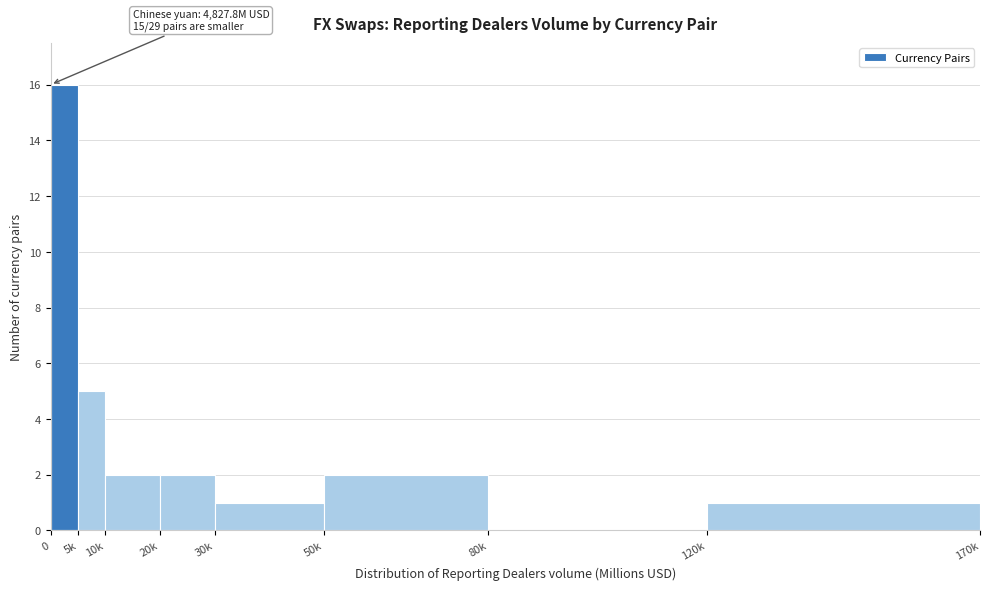

Reading right to left, what are all the values shown in this chart?

120k=1	80k=0	50k=2	30k=1	20k=2	10k=2	5k=5	0=16